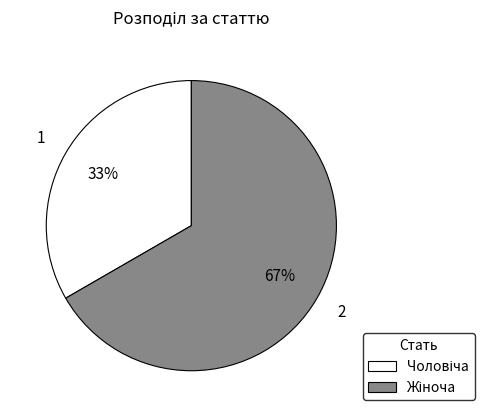

Is there a majority slice in this chart?

Yes